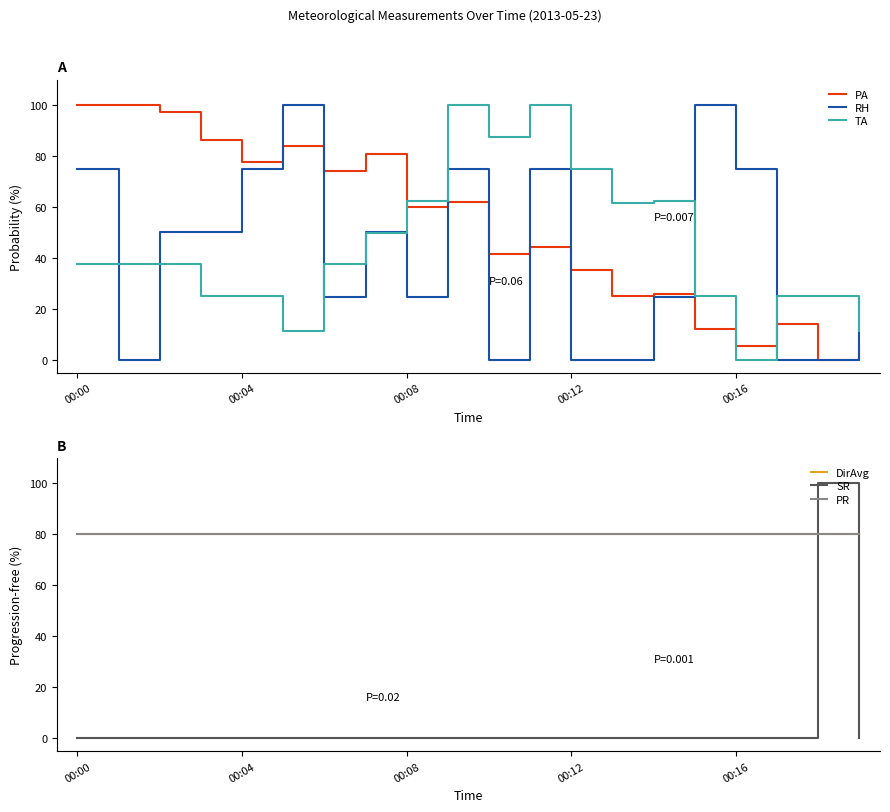

The value of RH at 00:16 is 50.2. True or false?

False